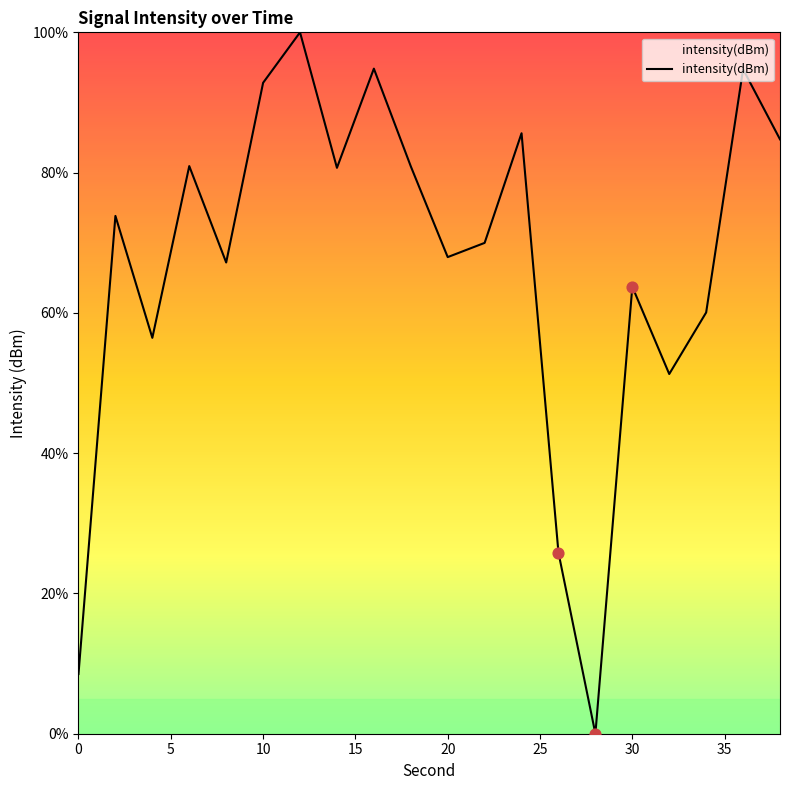

What is the maximum value shown in the chart?

100.0